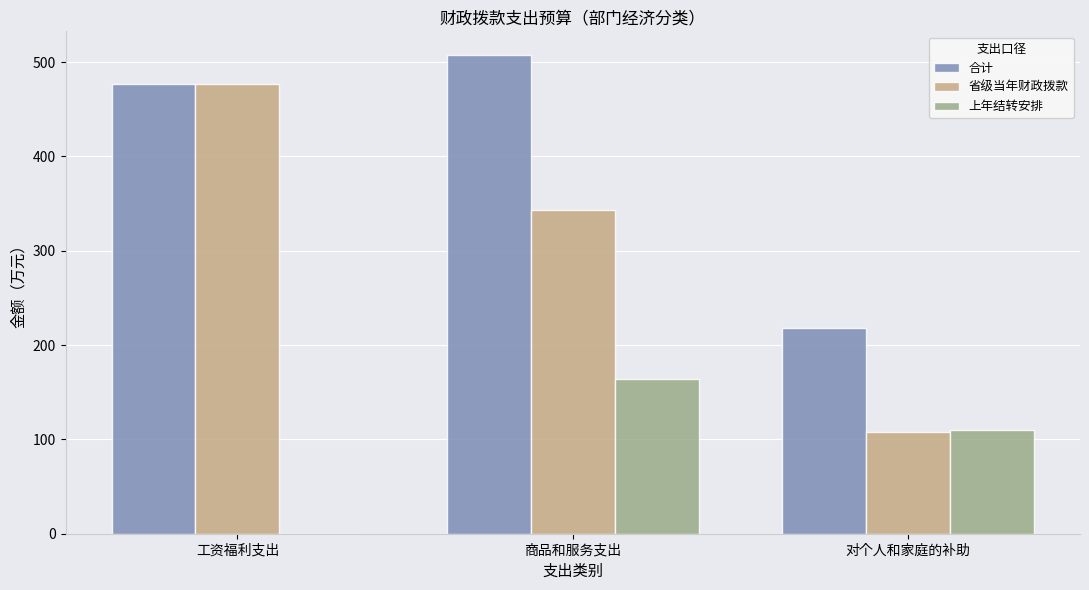

Reading left to right, list all the values displayed in this chart.

合计: 476.3	507.2	218.4
省级当年财政拨款: 476.3	342.8	108.1
上年结转安排: 0.0	164.4	110.3